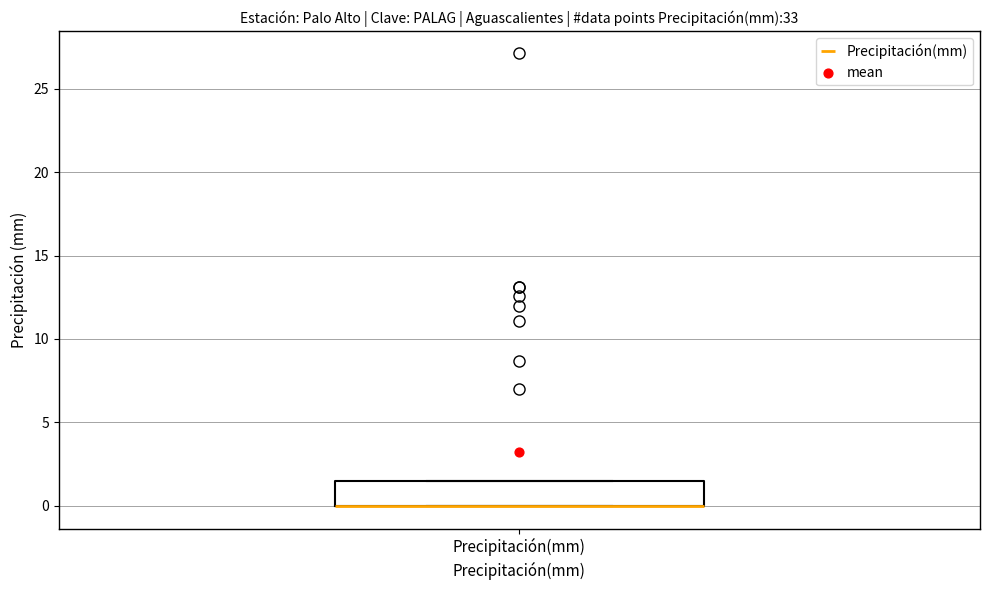

Read this box plot against the y-axis: the position of the median line, the range covered by the box, and the ends of both whiskers. The values are not printed on the chart, so give them approximately, as read against the axis.

median 0.0 (drawn on the box's lower edge), box 0.0 to 1.5, whiskers 0.0 to 1.5